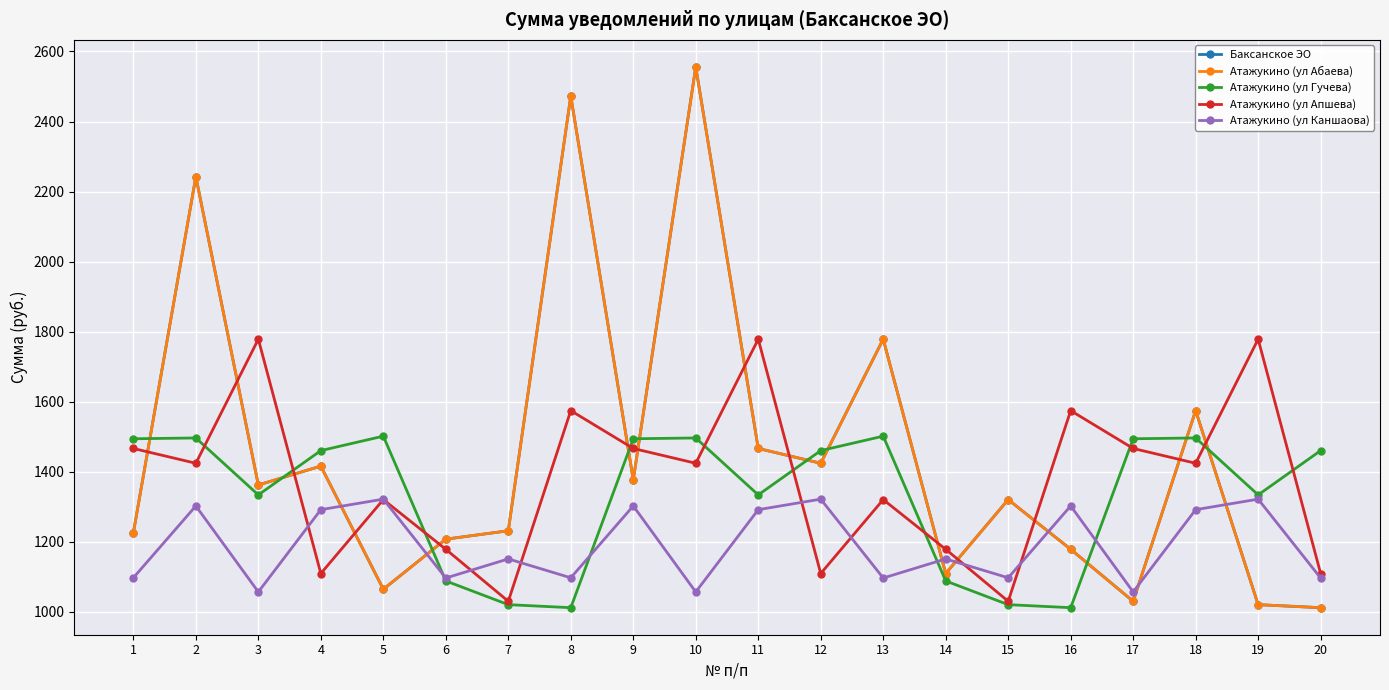

Is this an area chart (filled region under the line)?

No